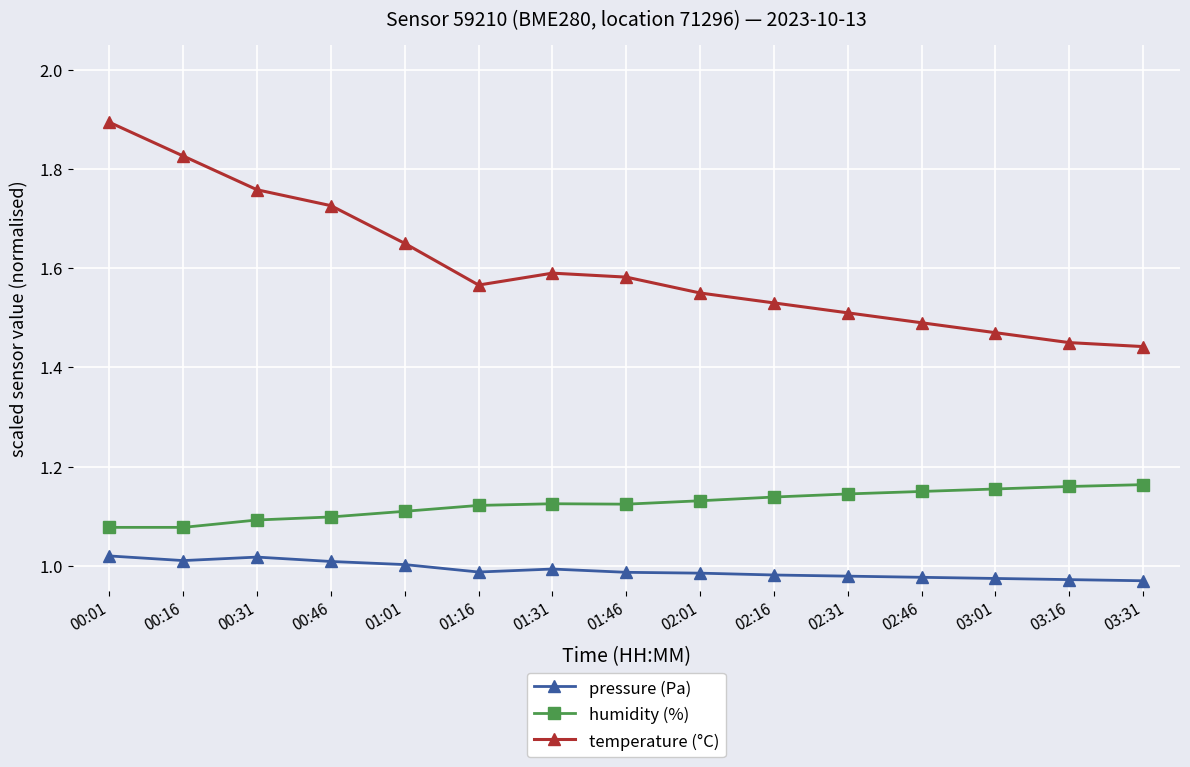

Which category has the highest value across all series?

00:01